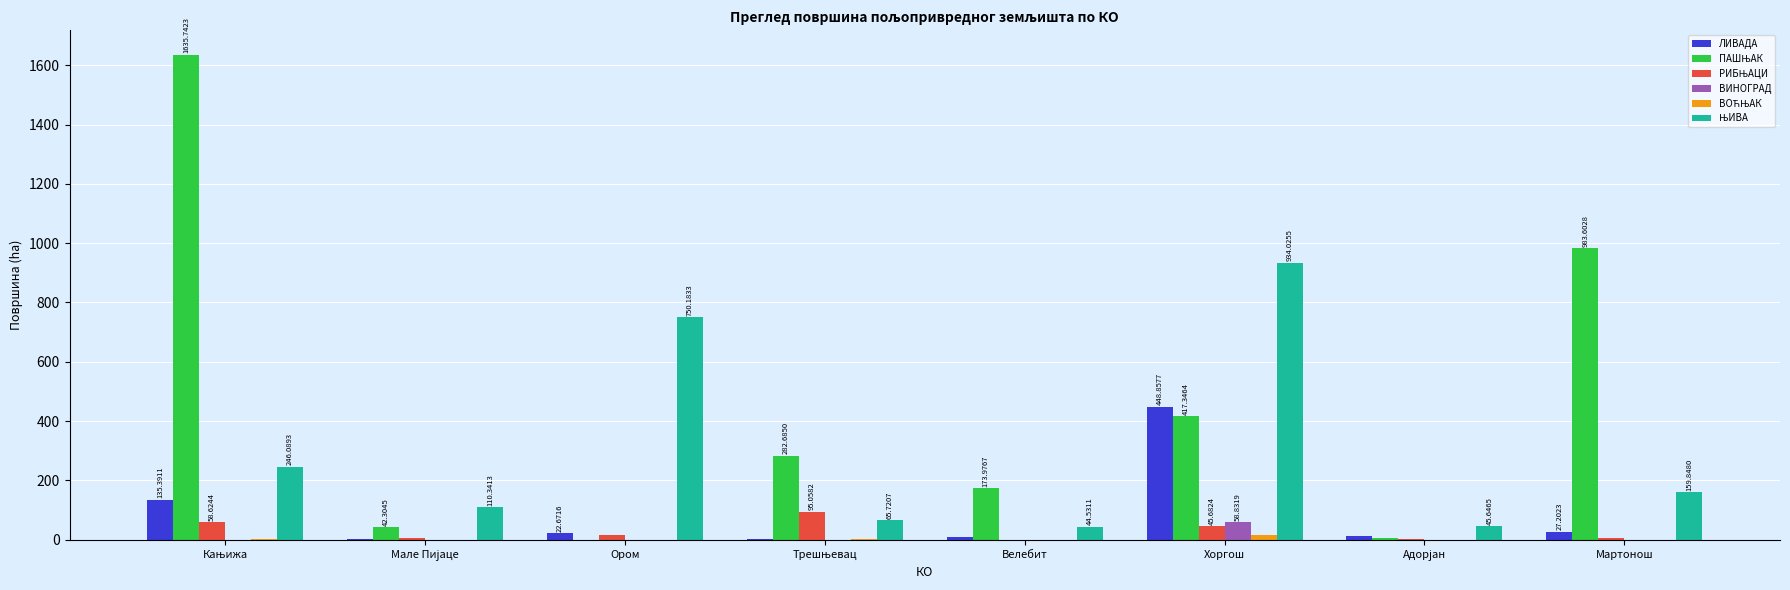

What position from the right is Хоргош?

3